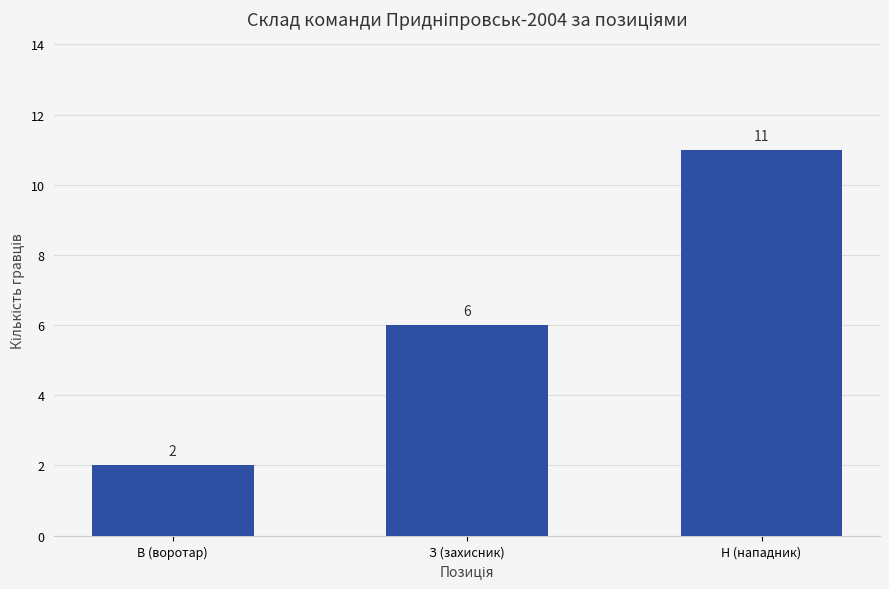

Rank the categories by value from highest to lowest.

Н (нападник), З (захисник), В (воротар)